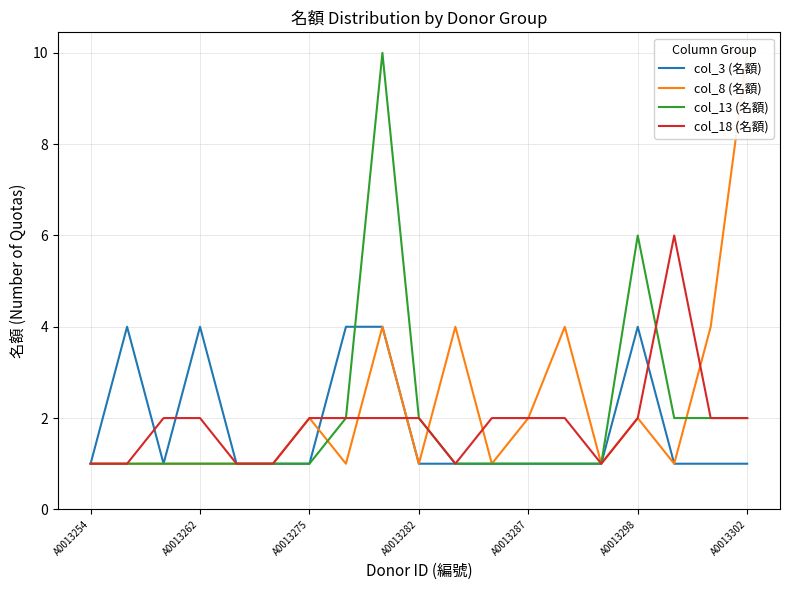

Which series has the largest range (max minus min)?

col_8 (名額)